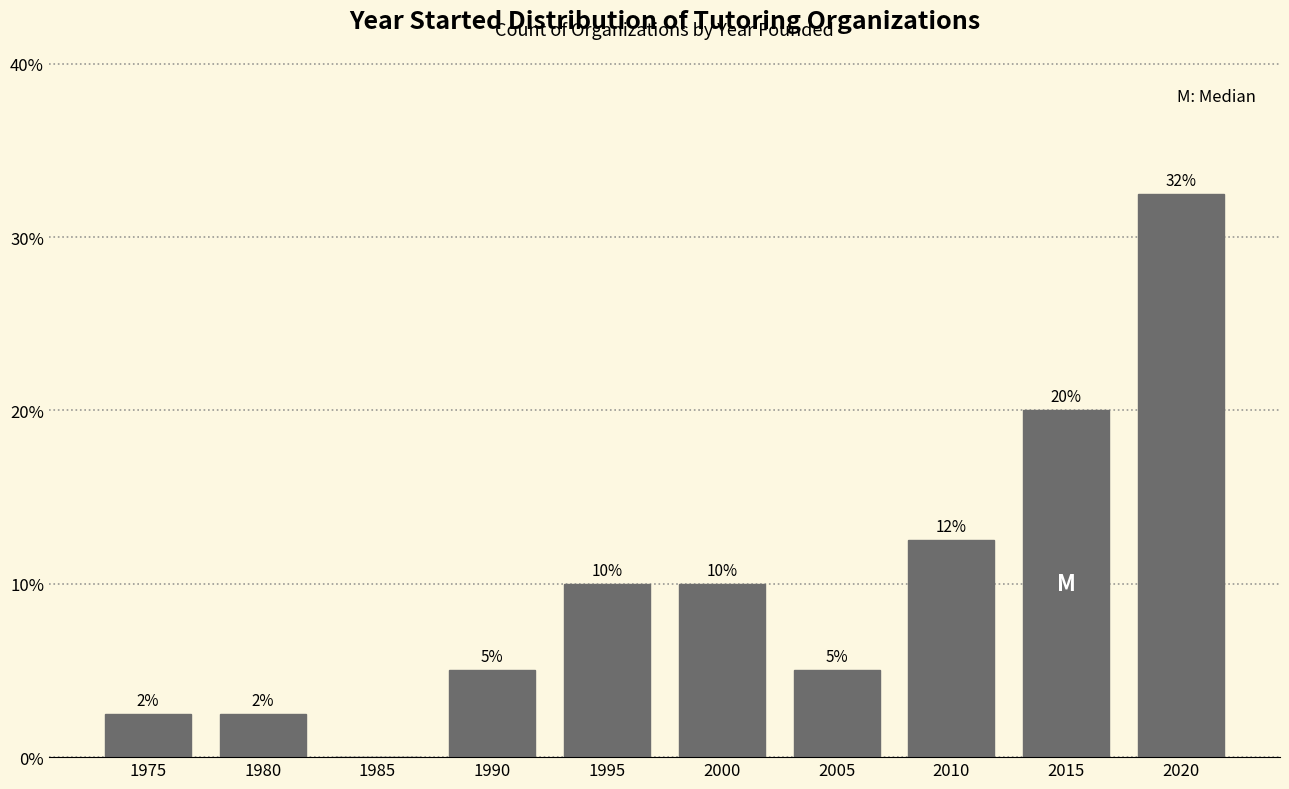

The value at 2005 is 3.3. True or false?

False